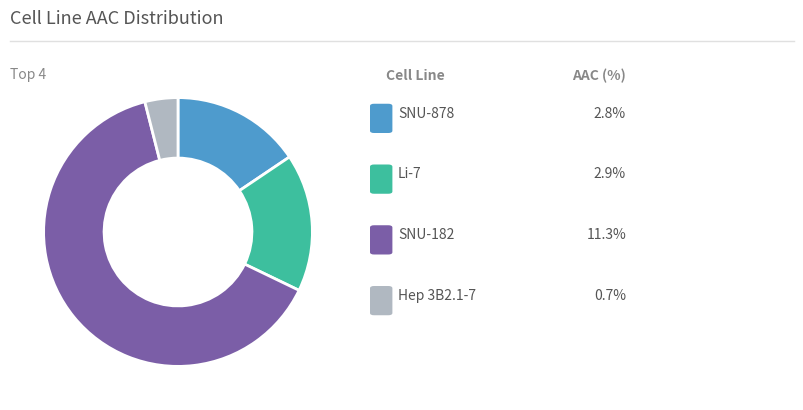

Is there any slice that represents more than half of the pie?

Yes